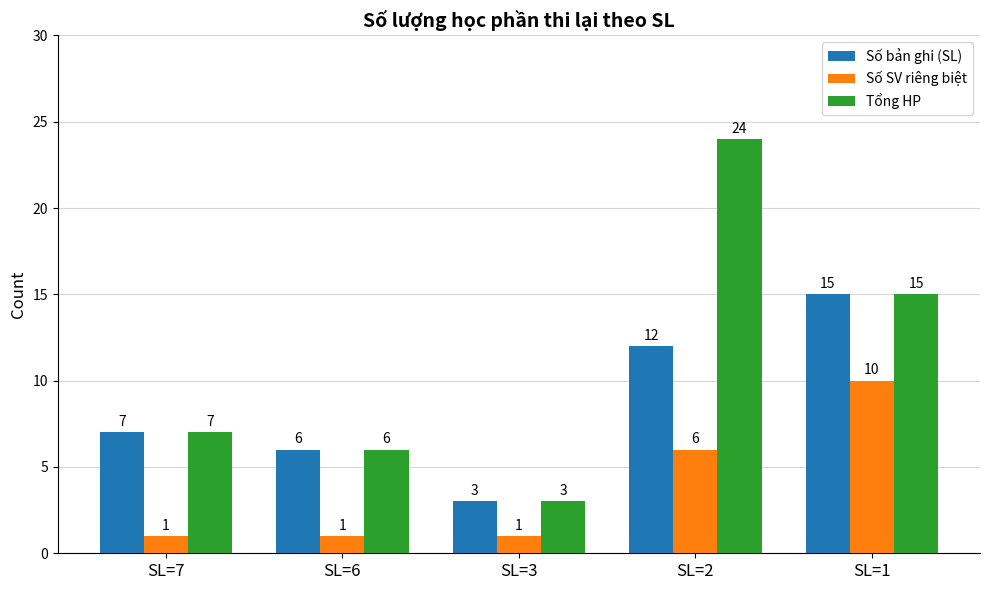

What is the approximate value of Số SV riêng biệt at SL=6?

1